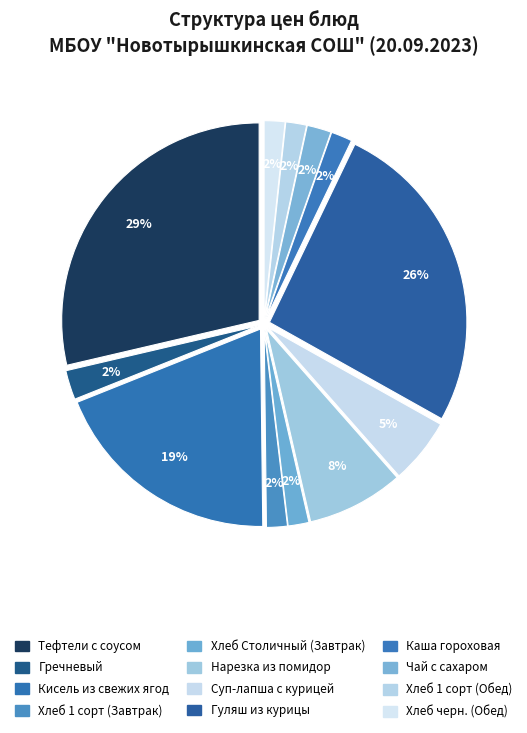

What percentage is the Хлеб 1 сорт (Обед) slice, to the nearest percent?

2%